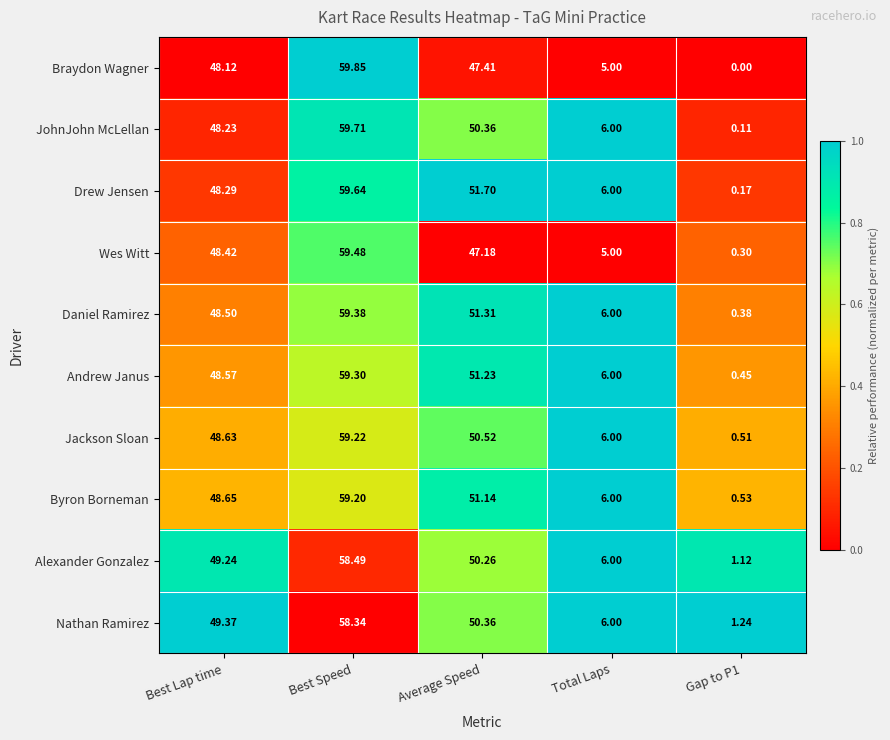

Is the value of Nathan Ramirez at Best Speed greater than the value of Andrew Janus at Average Speed?

Yes